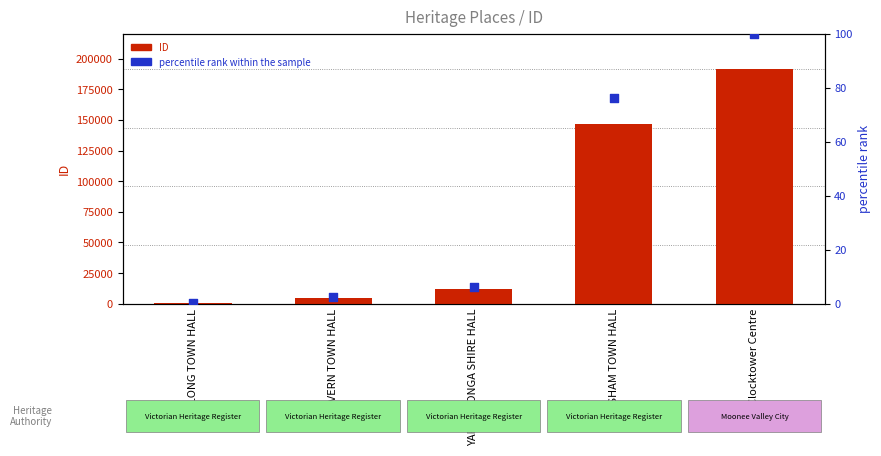

Which series contains the highest Y value?

ID